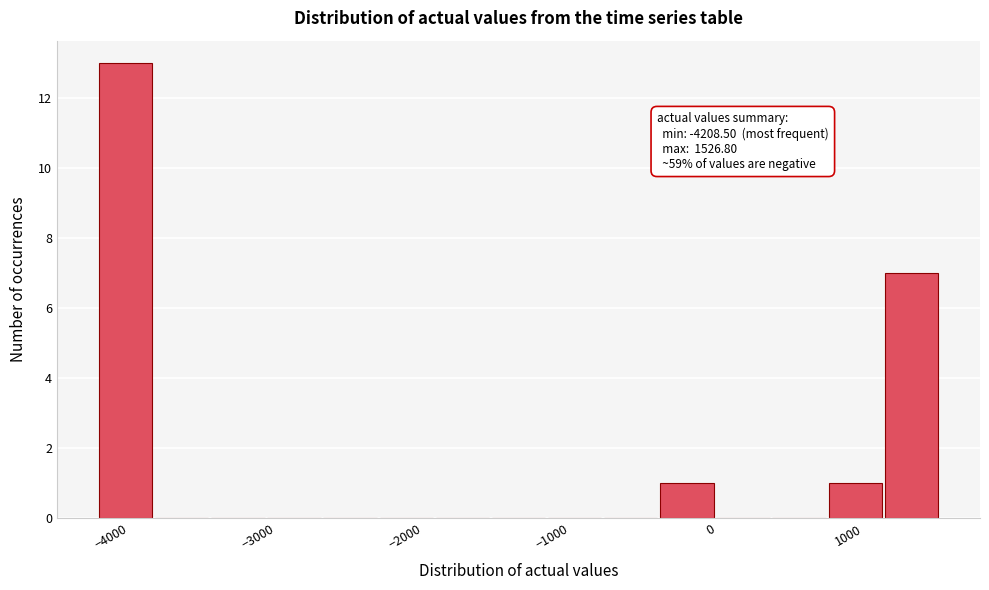

Around what value on the x-axis is the tallest bar? Give the approximate position of its centre, as read against the axis.

-4000